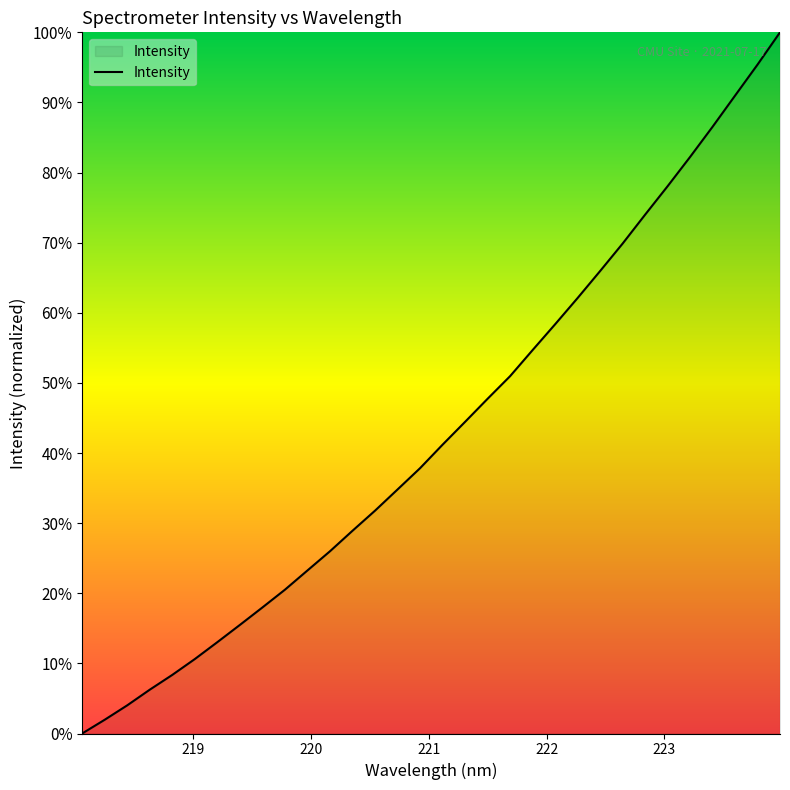

What is the maximum value shown in the chart?

100.0